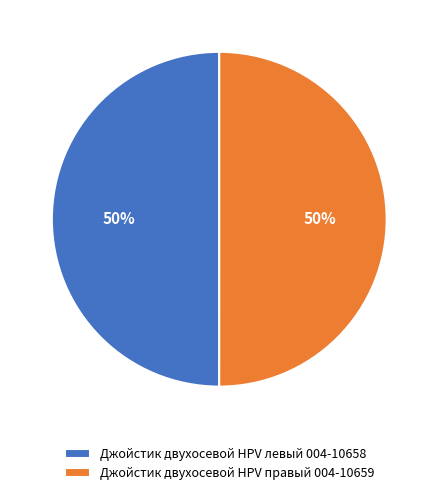

True or false: Джойстик двухосевой HPV левый 004-10658 accounts for 42% of the total.

False